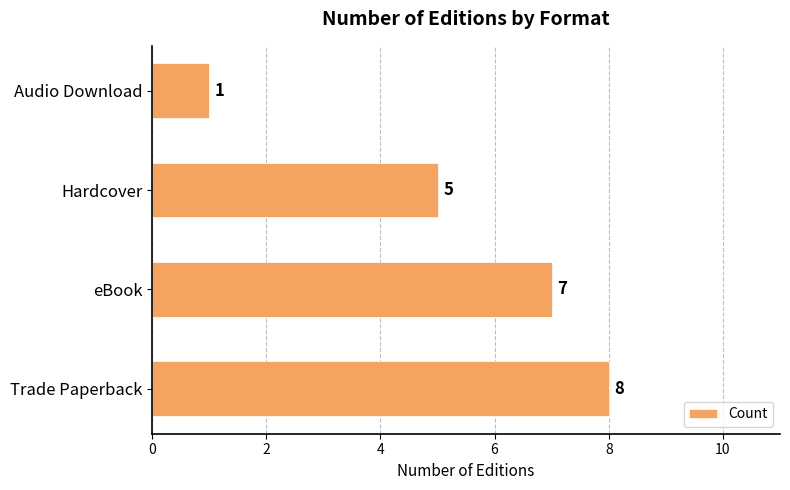

Which has a higher value, Trade Paperback or Hardcover?

Trade Paperback